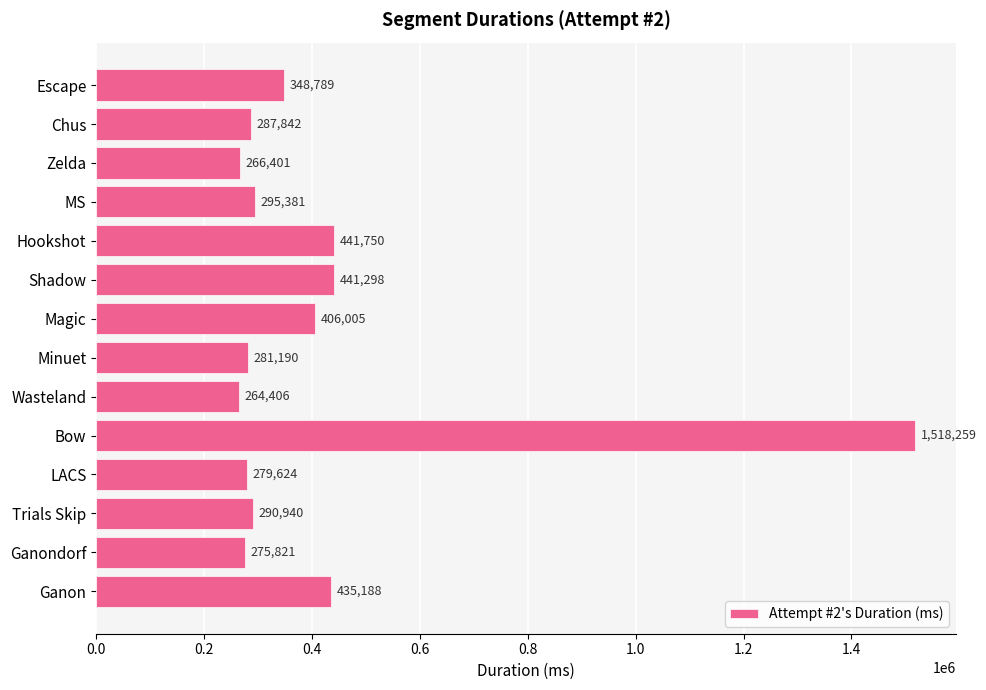

Which category has the lowest value across all series?

Wasteland